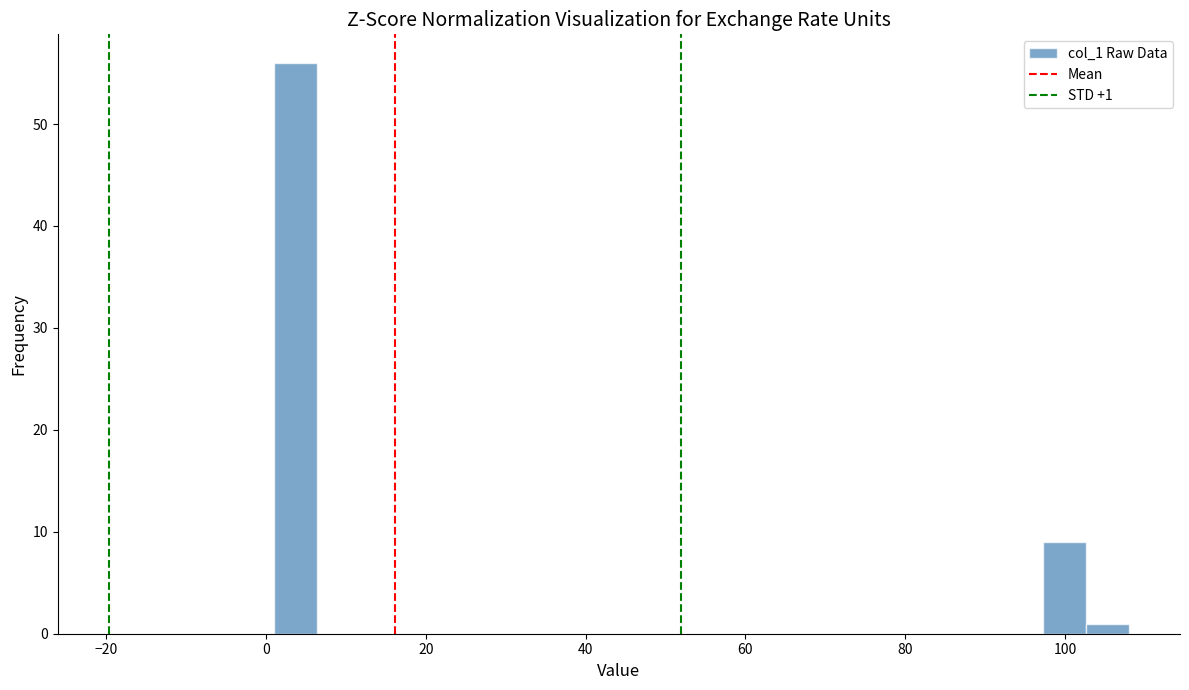

Read against the x-axis, roughly where is the centre of the tallest bar?

4